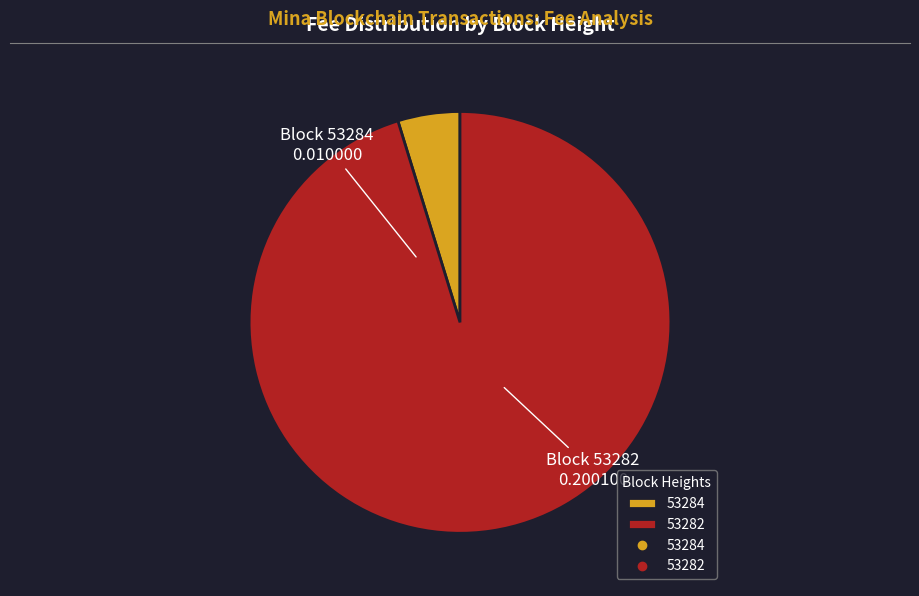

Does any single category account for the majority?

Yes